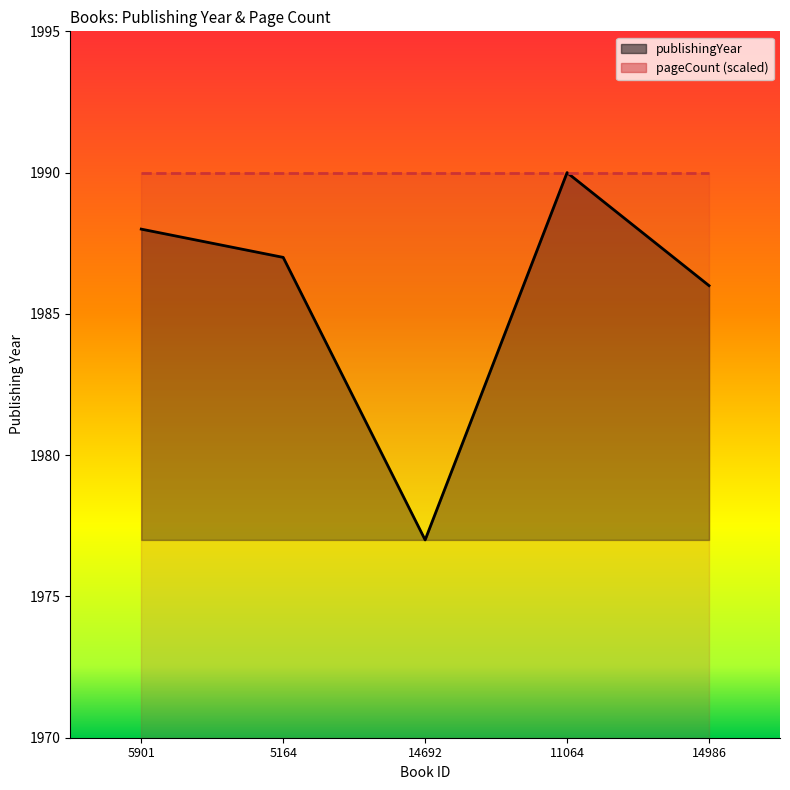

Which category has the highest value across all series?

11064